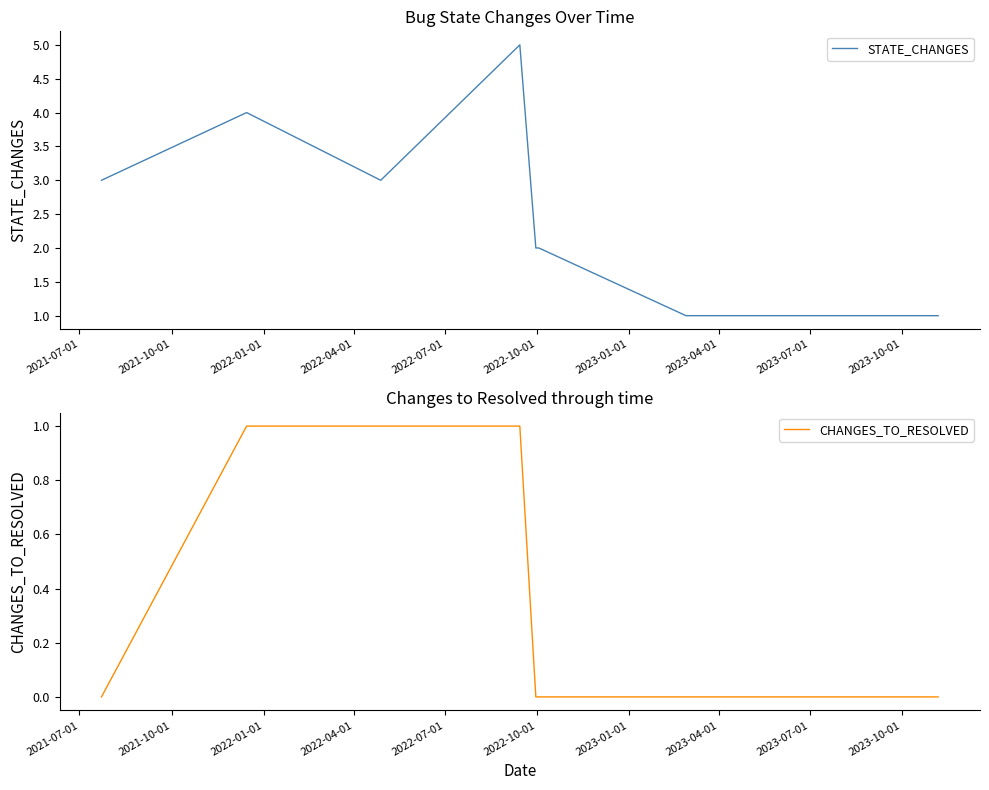

How many lines are shown in the chart?

2